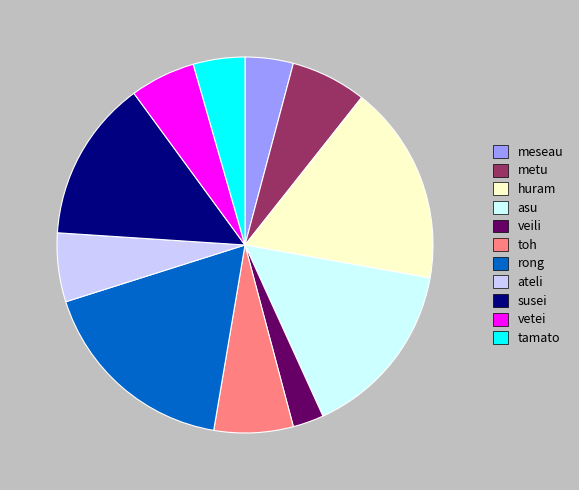

Is it true that tamato is 4% of the pie?

True